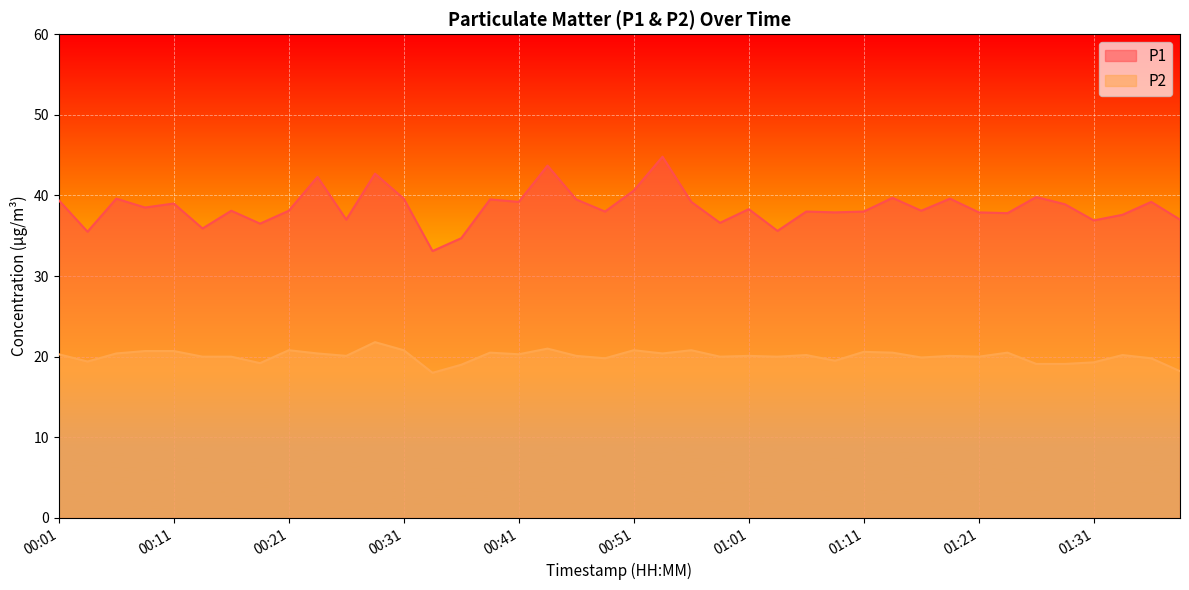

Reading left to right, extract all data points from this chart.

P1: 00:01=39.4	00:04=35.5	00:06=39.6	00:09=38.5	00:11=39.0	00:14=35.9	00:16=38.1	00:19=36.5	00:21=38.1	00:23=42.3	00:26=37.0	00:28=42.7	00:31=39.6	00:33=33.1	00:36=34.7	00:38=39.5	00:41=39.2	00:43=43.7	00:46=39.5	00:48=38.0	00:51=40.6	00:53=44.8	00:56=39.2	00:58=36.6	01:01=38.3	01:03=35.6	01:06=38.0	01:08=37.9	01:11=38.0	01:13=39.7	01:16=38.1	01:18=39.6	01:21=37.9	01:23=37.8	01:26=39.8	01:28=38.9	01:31=36.9	01:33=37.6	01:36=39.2	01:38=37.0
P2: 00:01=20.3	00:04=19.4	00:06=20.4	00:09=20.7	00:11=20.7	00:14=20.0	00:16=20.0	00:19=19.2	00:21=20.8	00:23=20.4	00:26=20.1	00:28=21.8	00:31=20.8	00:33=18.0	00:36=19.0	00:38=20.5	00:41=20.3	00:43=21.0	00:46=20.1	00:48=19.8	00:51=20.8	00:53=20.4	00:56=20.8	00:58=20.0	01:01=20.1	01:03=20.0	01:06=20.2	01:08=19.5	01:11=20.6	01:13=20.5	01:16=19.9	01:18=20.1	01:21=20.0	01:23=20.5	01:26=19.1	01:28=19.1	01:31=19.3	01:33=20.2	01:36=19.8	01:38=18.2